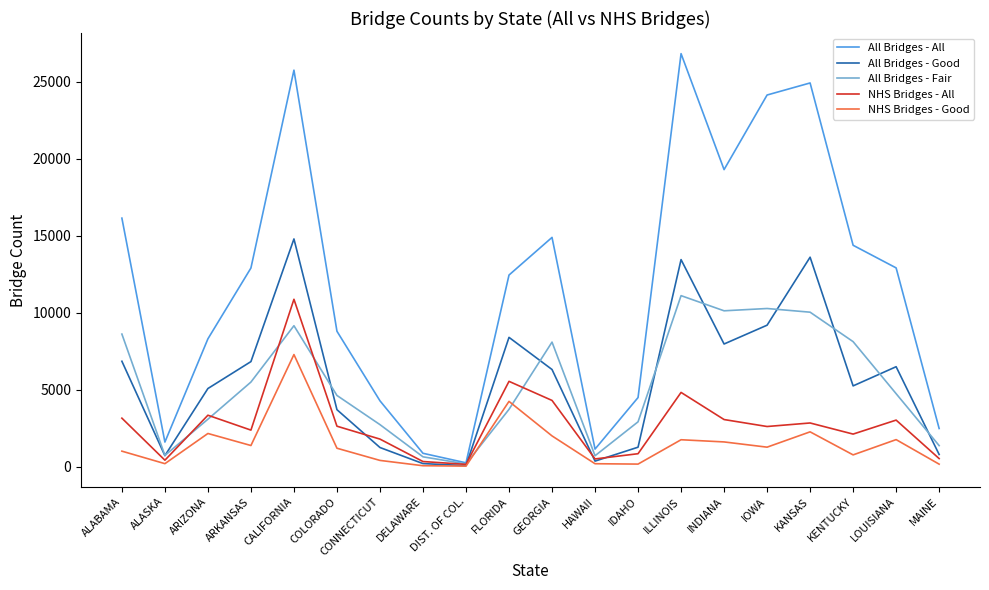

At which category is the sum across all series the highest?

CALIFORNIA